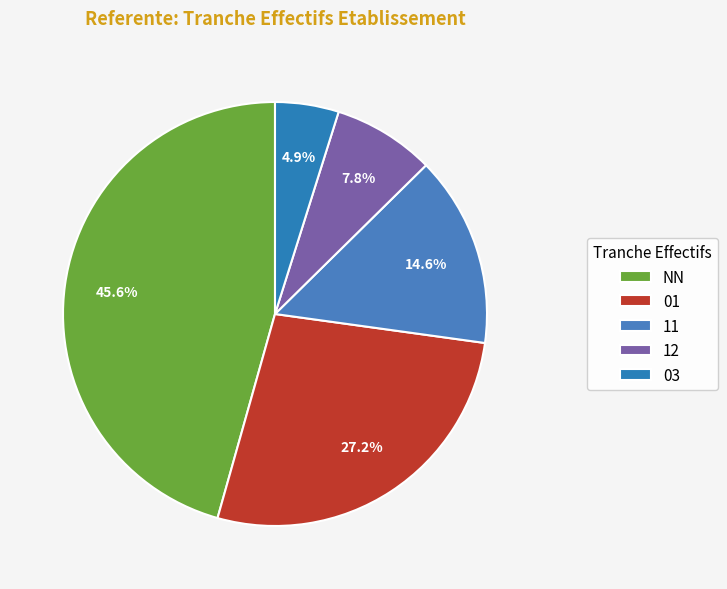

Does NN account for over 50% of the chart?

No